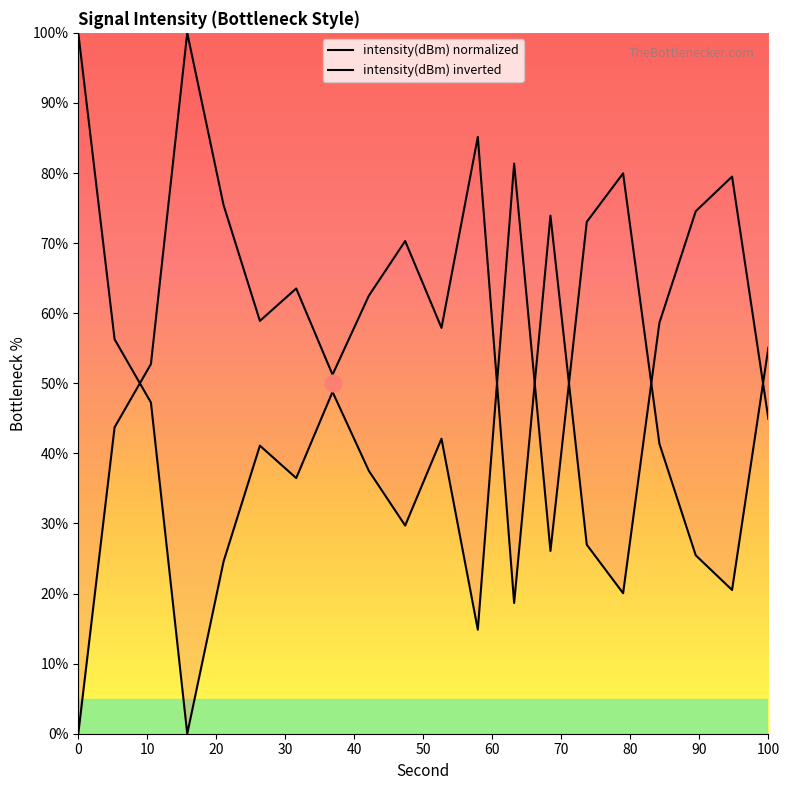

List the labels in order of value, smallest first.

6, 22, 36, 8, 34, 26, 18, 12, 16, 10, 32, 20, 4, 14, 38, 2, 28, 30, 24, 0